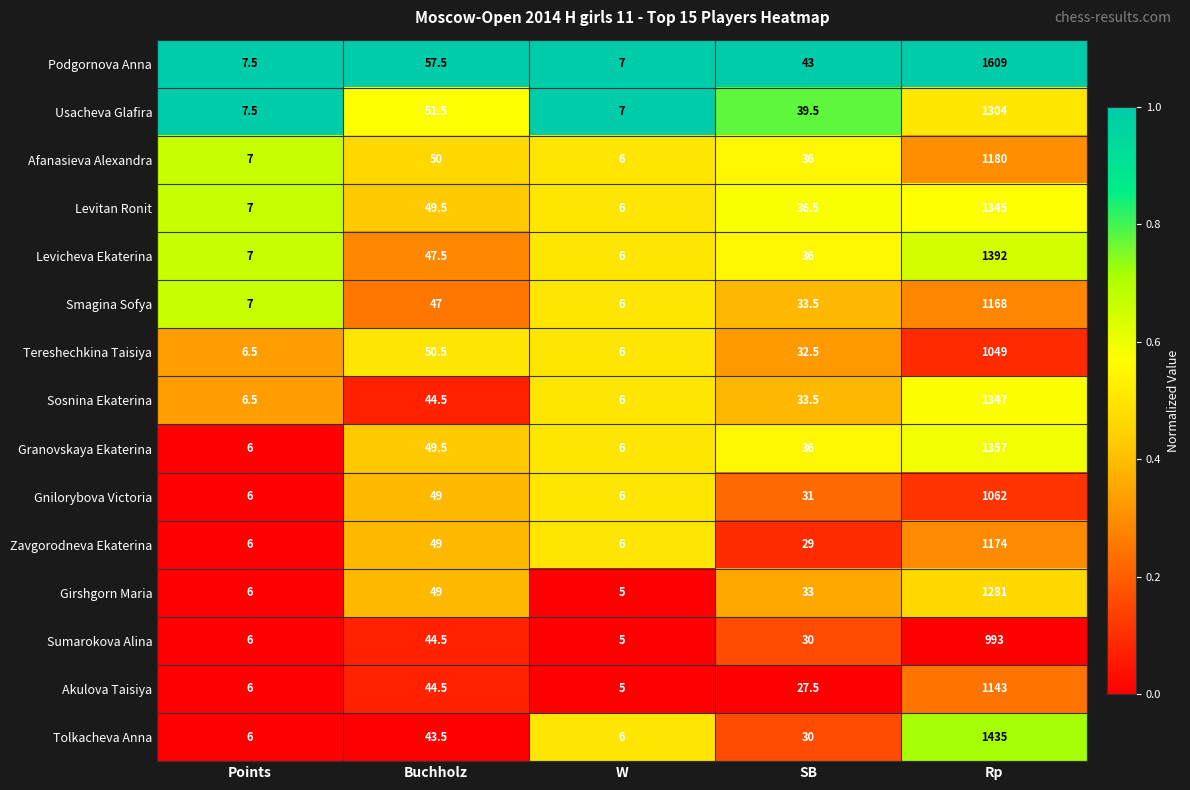

At which category is the sum across all series the highest?

Rp